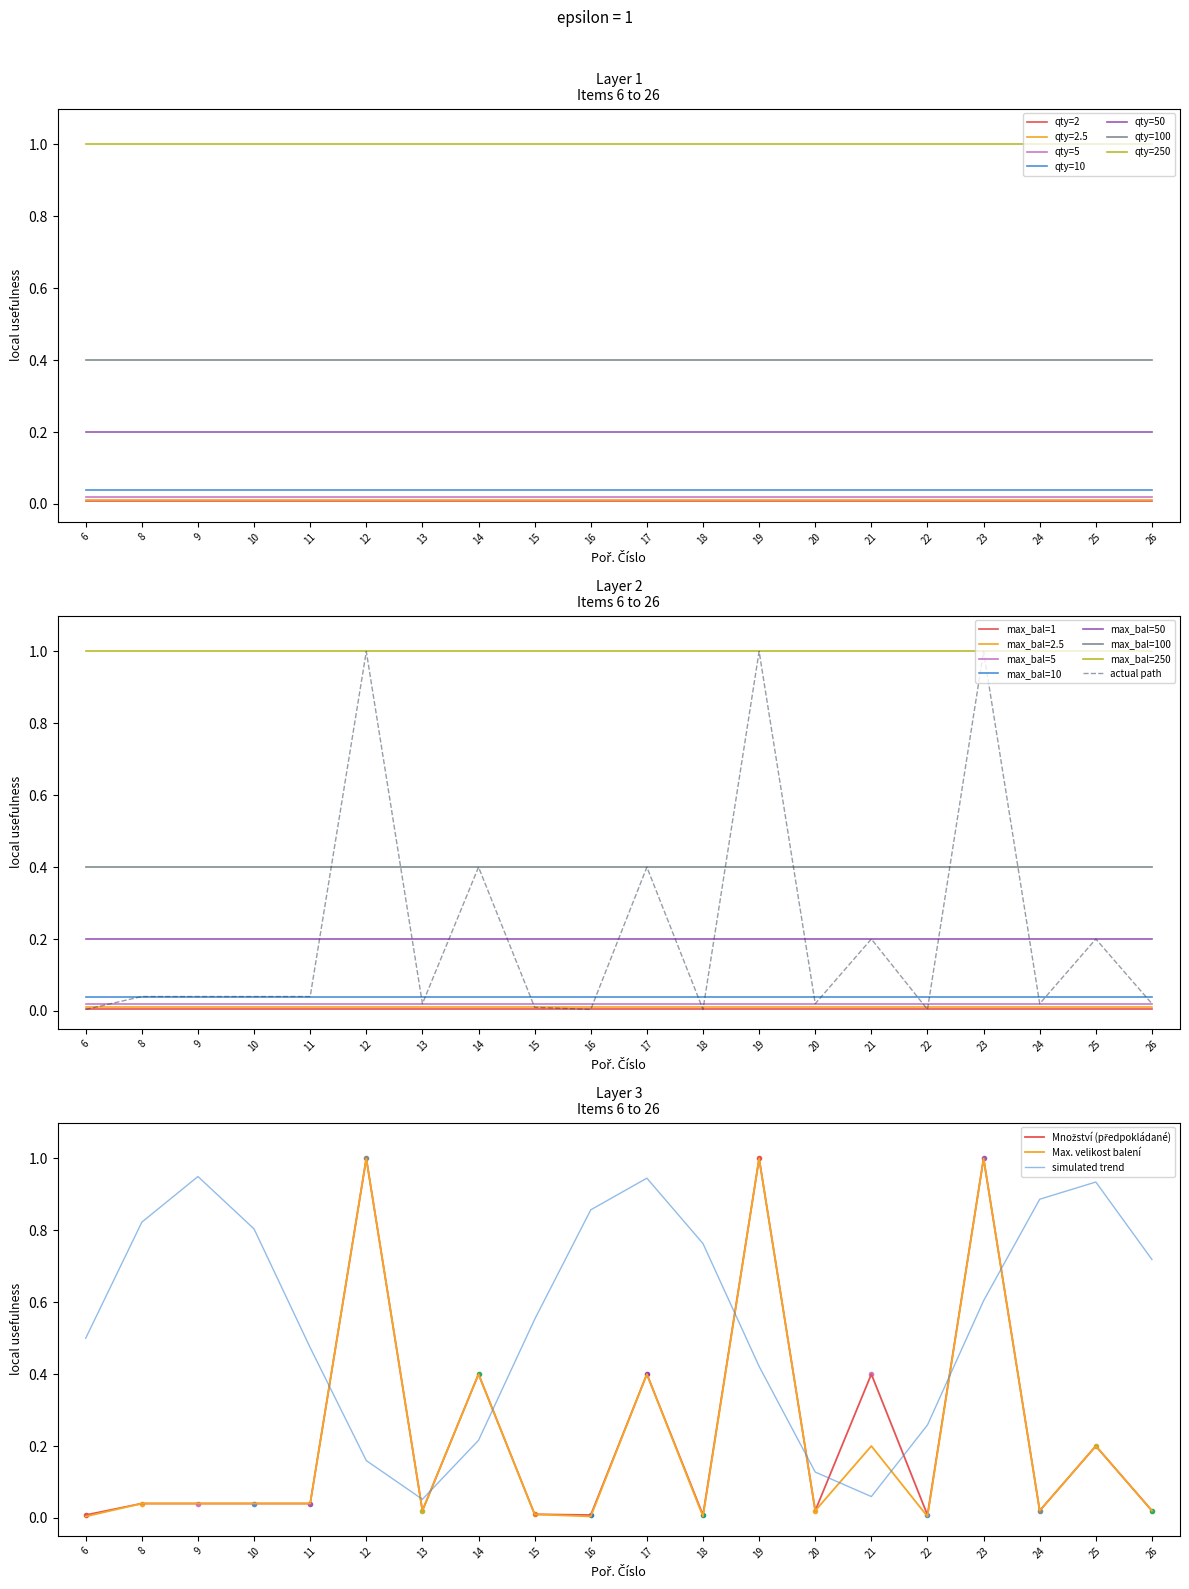

Reading right to left, list all the values displayed in this chart.

Množství (předpokládané): 26=0.0	25=0.2	24=0.0	23=1.0	22=0.0	21=0.4	20=0.0	19=1.0	18=0.0	17=0.4	16=0.0	15=0.0	14=0.4	13=0.0	12=1.0	11=0.0	10=0.0	9=0.0	8=0.0	6=0.0
Požadovaná max. velikost balení: 26=0.0	25=0.2	24=0.0	23=1.0	22=0.0	21=0.2	20=0.0	19=1.0	18=0.0	17=0.4	16=0.0	15=0.0	14=0.4	13=0.0	12=1.0	11=0.0	10=0.0	9=0.0	8=0.0	6=0.0